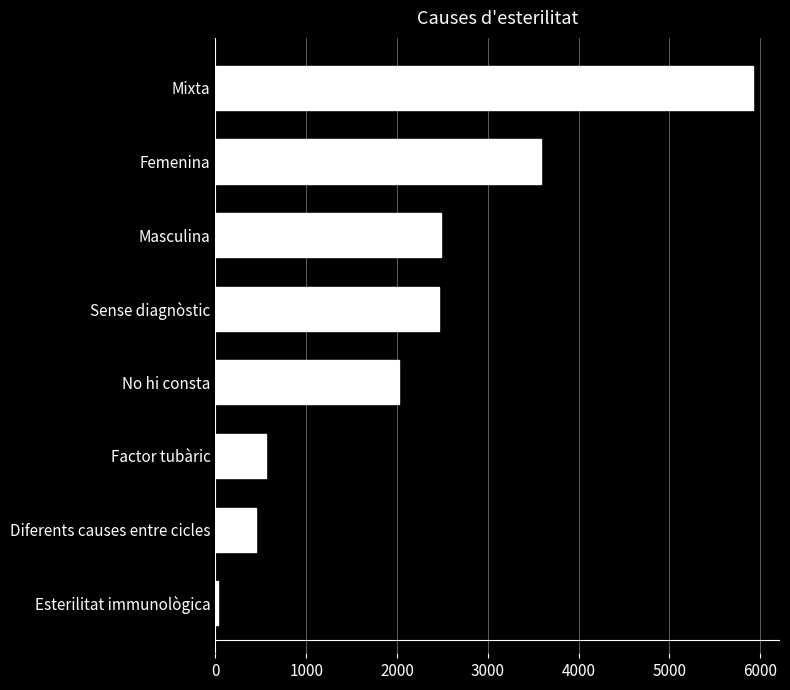

What is the ratio of the value at Mixta to the value at Sense diagnòstic?

2.4